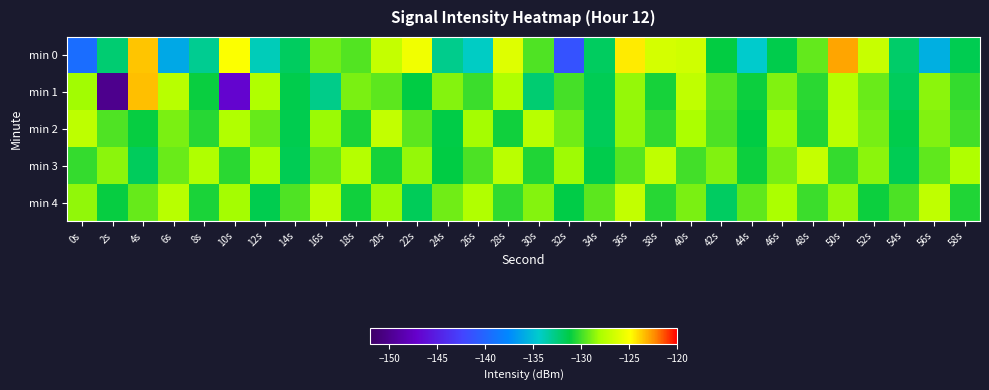

Reading left to right, list all the values displayed in this chart.

min 0: 0s=-139.4	2s=-132.3	4s=-123.6	6s=-136.1	8s=-133.0	10s=-124.9	12s=-134.0	14s=-131.9	16s=-129.0	18s=-129.6	20s=-127.0	22s=-125.3	24s=-132.9	26s=-134.2	28s=-126.0	30s=-129.7	32s=-141.3	34s=-131.9	36s=-124.4	38s=-126.4	40s=-126.6	42s=-131.1	44s=-134.4	46s=-131.4	48s=-129.3	50s=-122.9	52s=-126.9	54s=-132.1	56s=-135.7	58s=-131.5
min 1: 0s=-128.2	2s=-150.1	4s=-123.4	6s=-127.5	8s=-131.0	10s=-146.8	12s=-127.8	14s=-131.4	16s=-132.8	18s=-128.9	20s=-129.5	22s=-131.2	24s=-128.7	26s=-130.1	28s=-127.8	30s=-132.3	32s=-129.9	34s=-131.6	36s=-128.4	38s=-130.8	40s=-127.2	42s=-129.6	44s=-131.0	46s=-128.8	48s=-130.4	50s=-127.6	52s=-129.2	54s=-131.8	56s=-128.6	58s=-130.2
min 2: 0s=-127.3	2s=-129.7	4s=-131.1	6s=-128.9	8s=-130.5	10s=-127.7	12s=-129.3	14s=-131.5	16s=-128.3	18s=-130.7	20s=-127.1	22s=-129.5	24s=-131.3	26s=-128.1	28s=-130.9	30s=-127.5	32s=-129.1	34s=-131.7	36s=-128.5	38s=-130.3	40s=-127.9	42s=-129.8	44s=-131.2	46s=-128.2	48s=-130.6	50s=-127.4	52s=-129.0	54s=-131.4	56s=-128.8	58s=-130.0
min 3: 0s=-130.2	2s=-128.6	4s=-131.8	6s=-129.2	8s=-127.8	10s=-130.4	12s=-128.0	14s=-131.6	16s=-129.4	18s=-127.6	20s=-130.8	22s=-128.4	24s=-131.2	26s=-129.8	28s=-127.4	30s=-130.6	32s=-128.2	34s=-131.4	36s=-129.6	38s=-127.2	40s=-130.0	42s=-128.8	44s=-131.0	46s=-129.0	48s=-127.0	50s=-130.2	52s=-128.6	54s=-131.6	56s=-129.4	58s=-127.8
min 4: 0s=-128.5	2s=-131.1	4s=-129.3	6s=-127.5	8s=-130.7	10s=-128.1	12s=-131.5	14s=-129.7	16s=-127.3	18s=-130.9	20s=-128.3	22s=-131.7	24s=-129.1	26s=-127.7	28s=-130.3	30s=-128.7	32s=-131.3	34s=-129.5	36s=-127.1	38s=-130.5	40s=-128.9	42s=-131.9	44s=-129.4	46s=-127.9	48s=-130.1	50s=-128.4	52s=-131.0	54s=-129.8	56s=-127.2	58s=-130.6